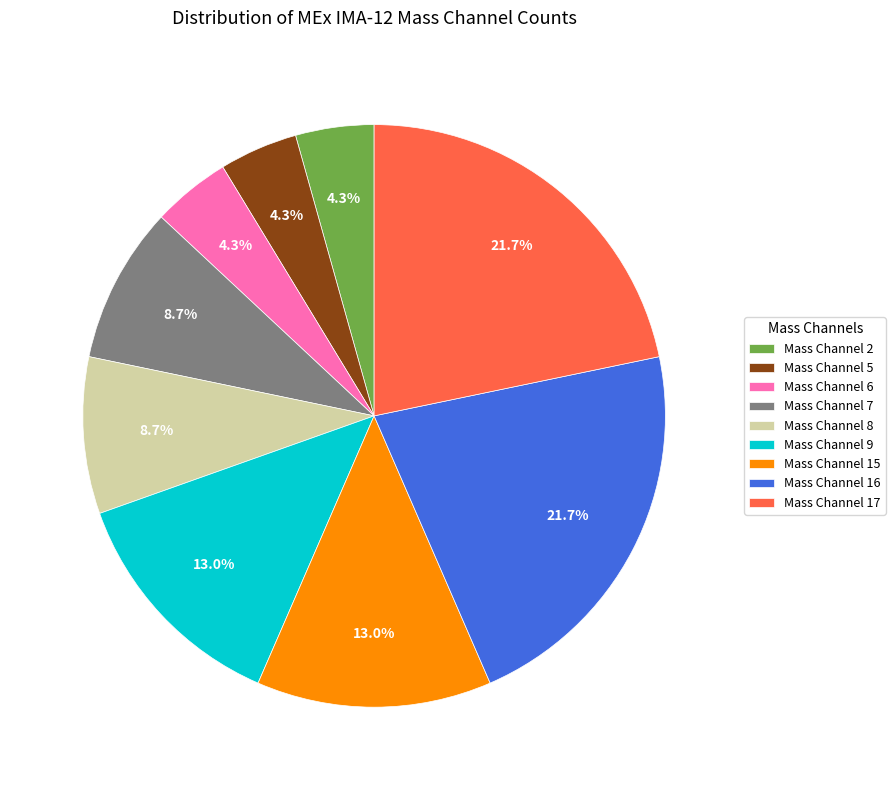

What percentage do Mass Channel 17 and Mass Channel 6 together represent?

26.1%